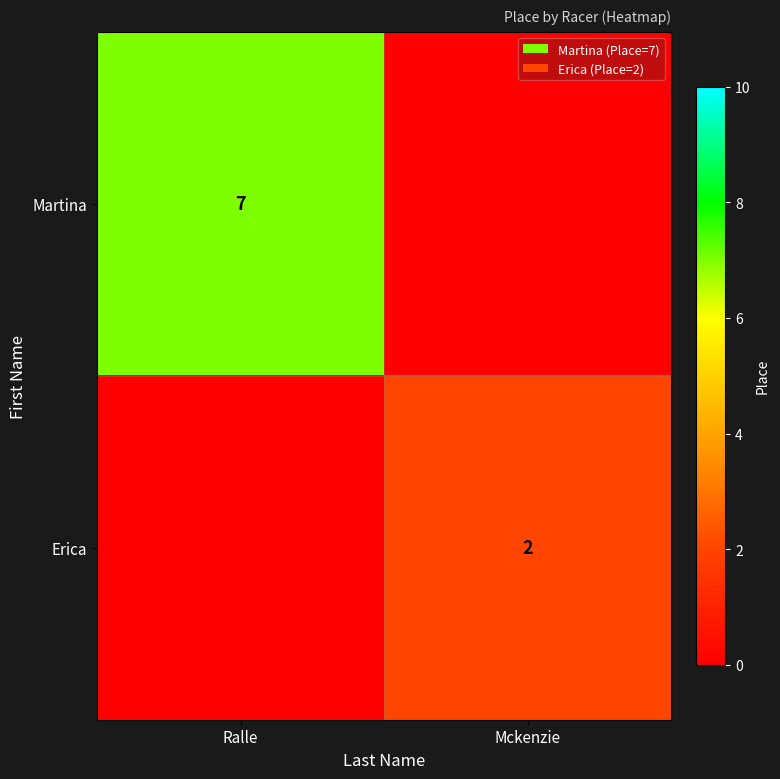

The value of Martina at Ralle is 2. True or false?

False